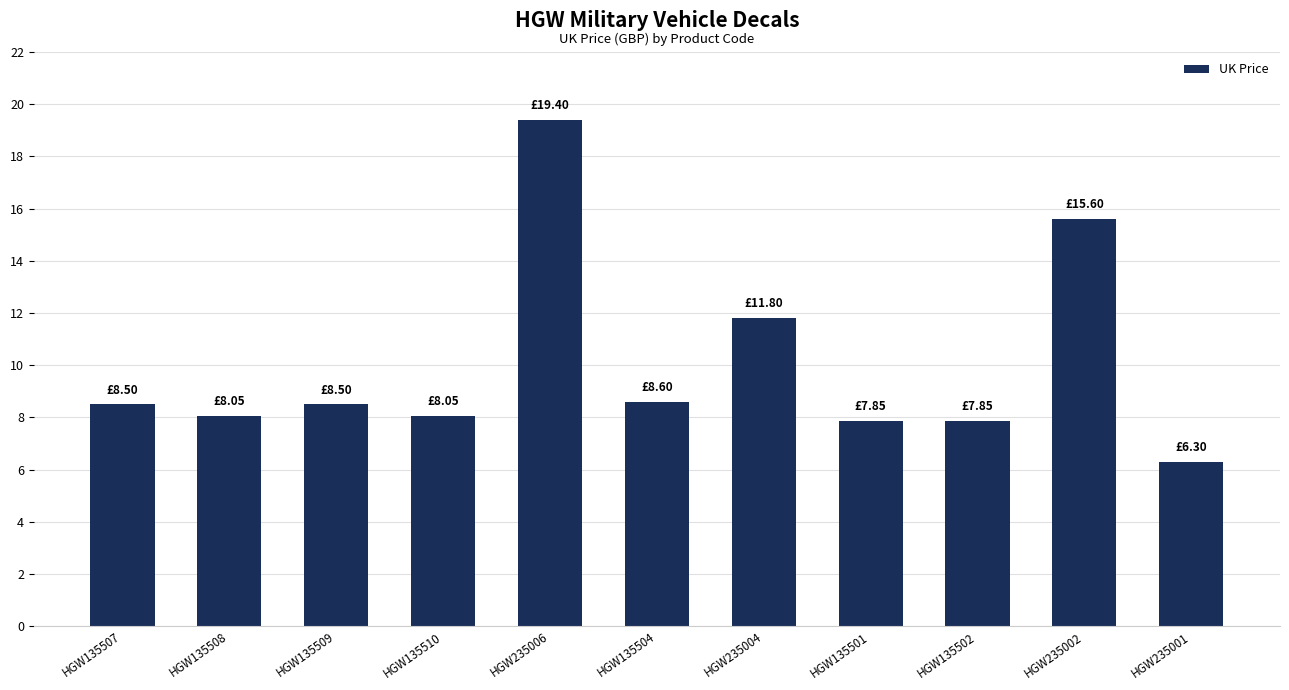

What value does the data have at HGW135510?

8.1